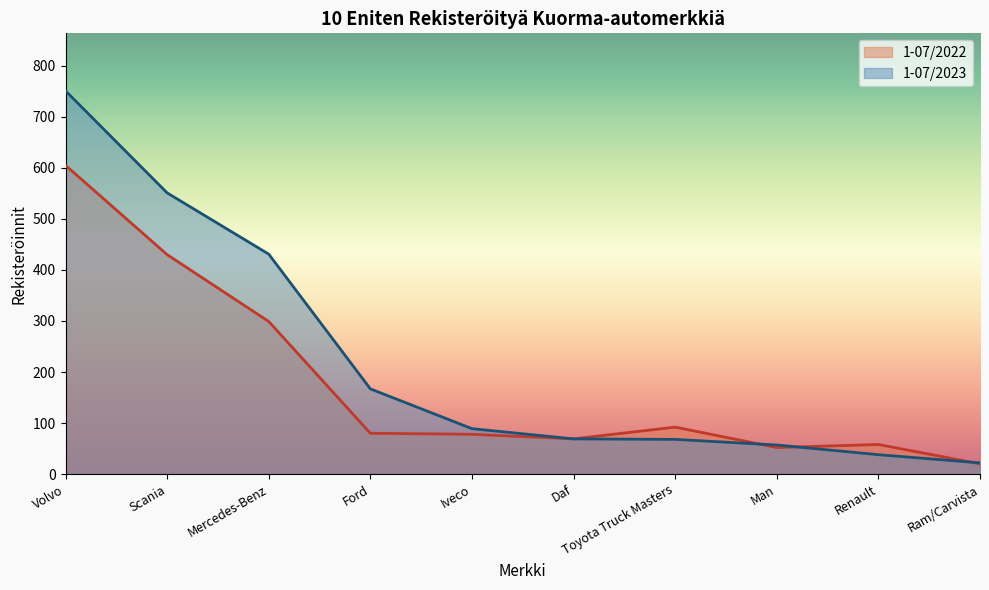

Does the chart display data point markers on the line(s)?

No